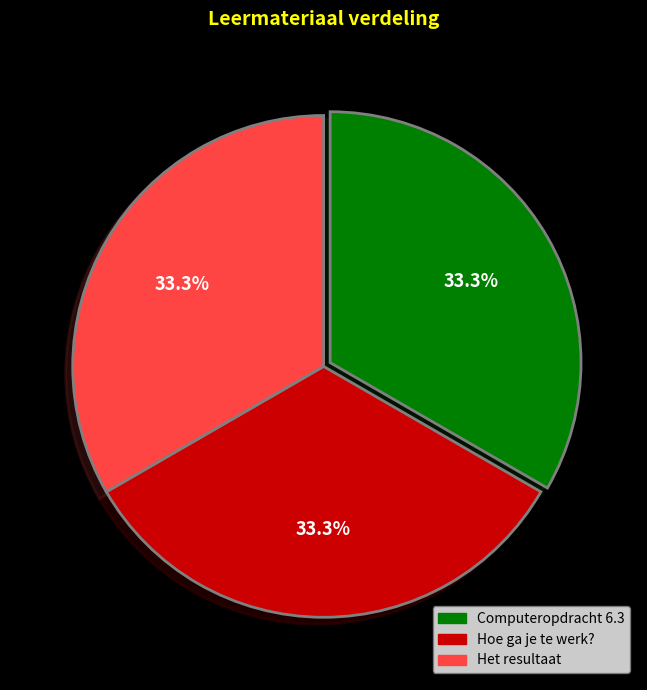

What is the total percentage of Hoe ga je te werk? and Computeropdracht 6.3?

66.7%